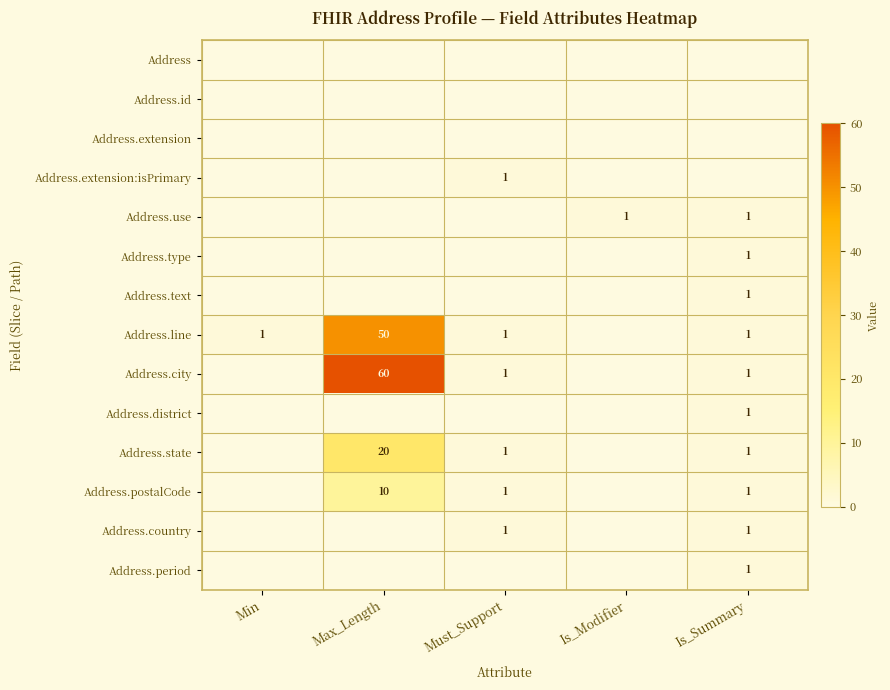

Which category has the lowest value across all series?

Min